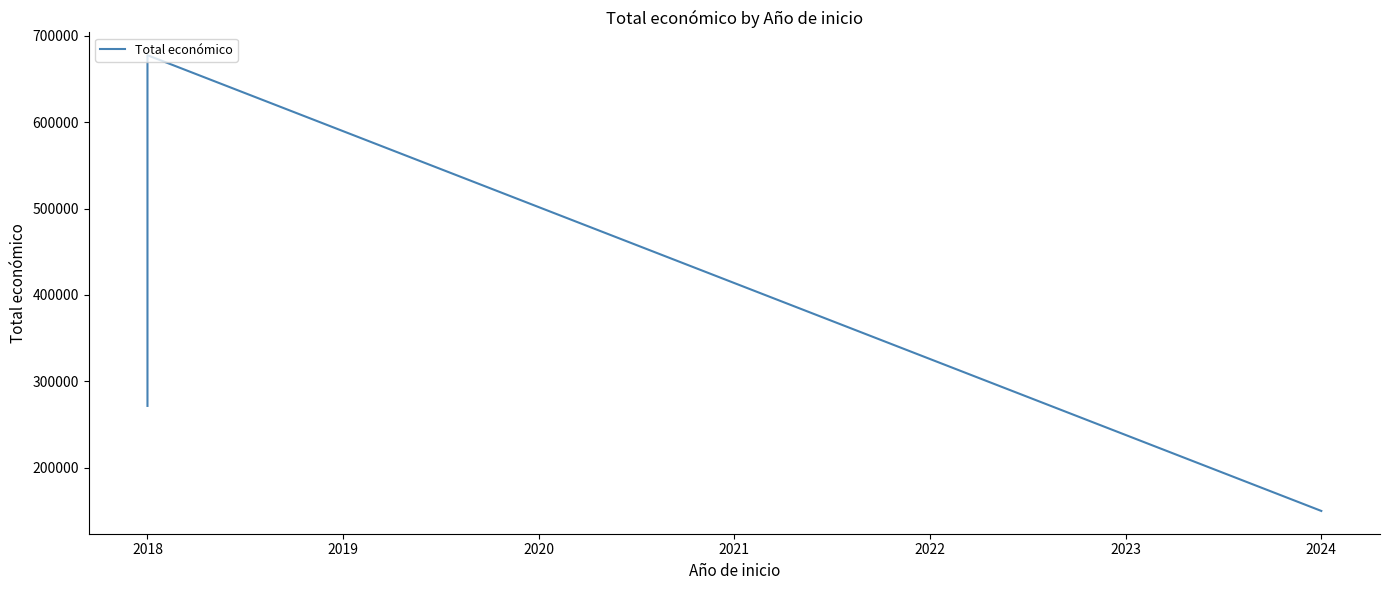

What is the smallest value displayed?

150000